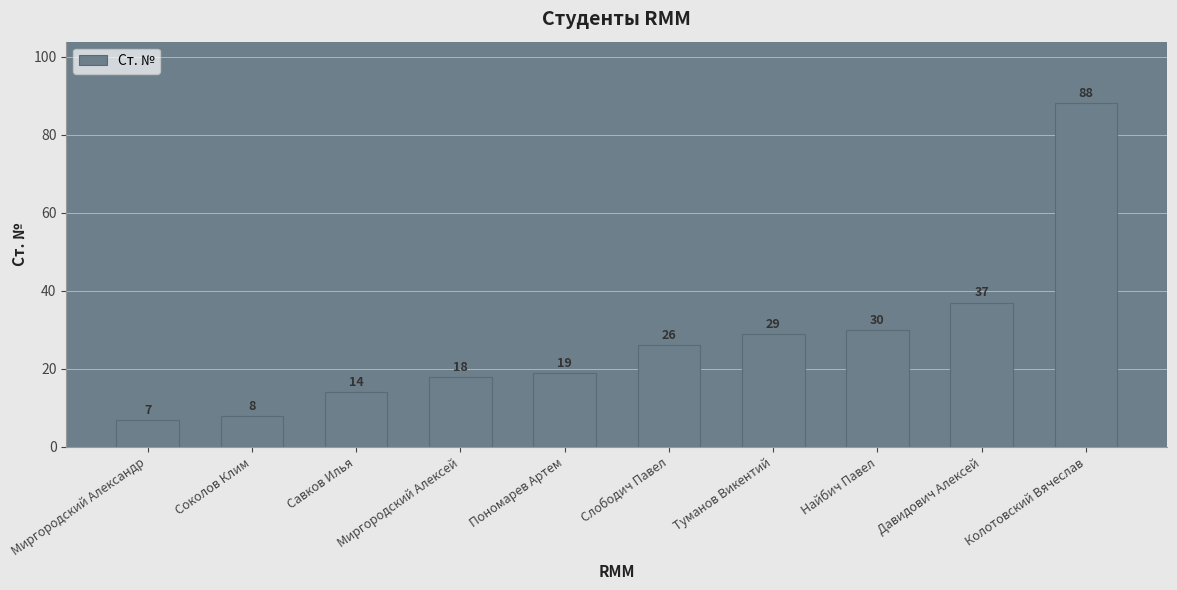

What is the difference between the maximum and minimum values?

81